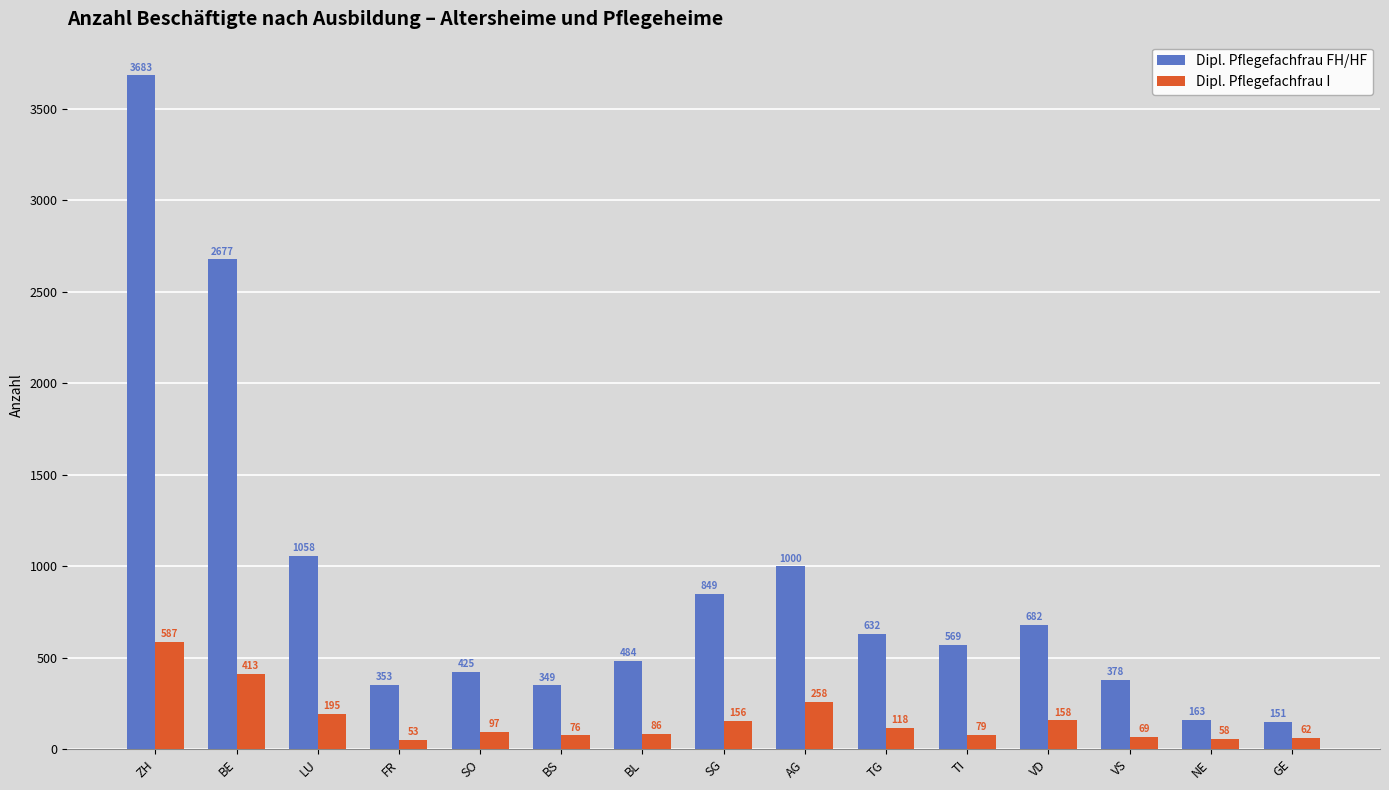

What is the average value of the Dipl. Pflegefachfrau FH/HF series?

897